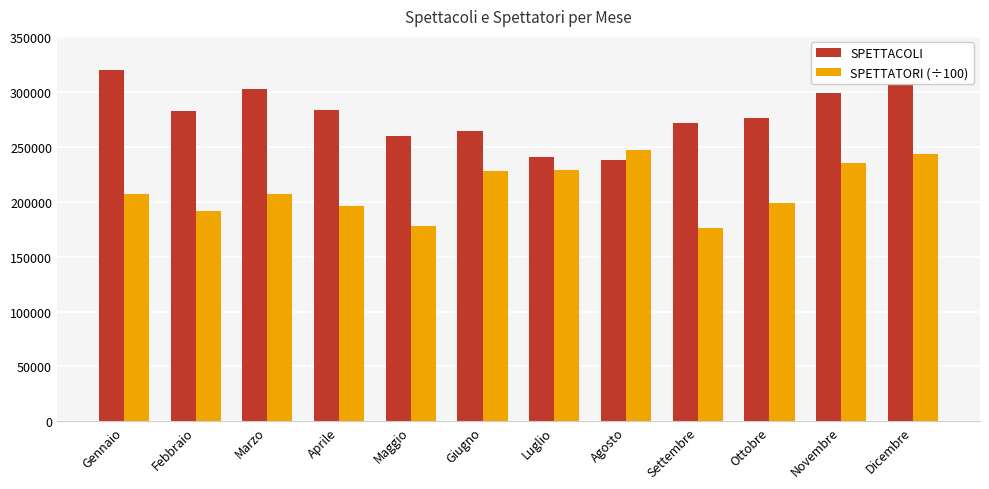

Which has a higher value, Marzo or Agosto?

Marzo